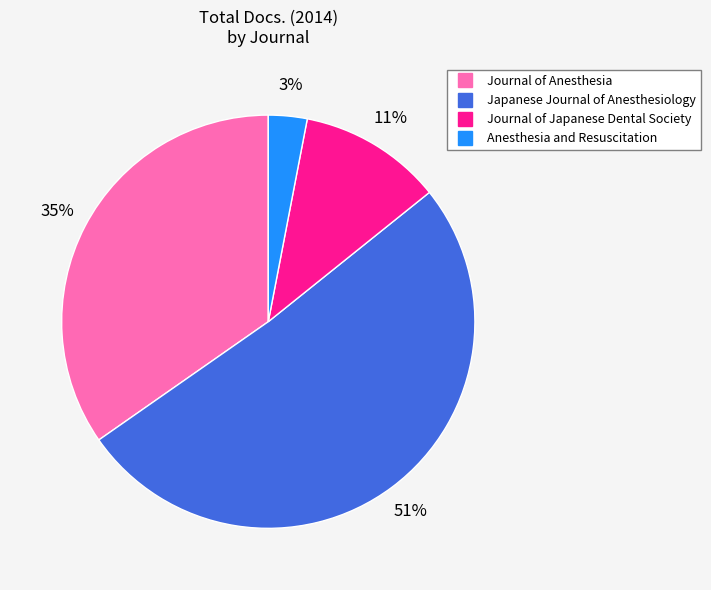

What percentage is the Journal of Japanese Dental Society slice, to the nearest percent?

11%